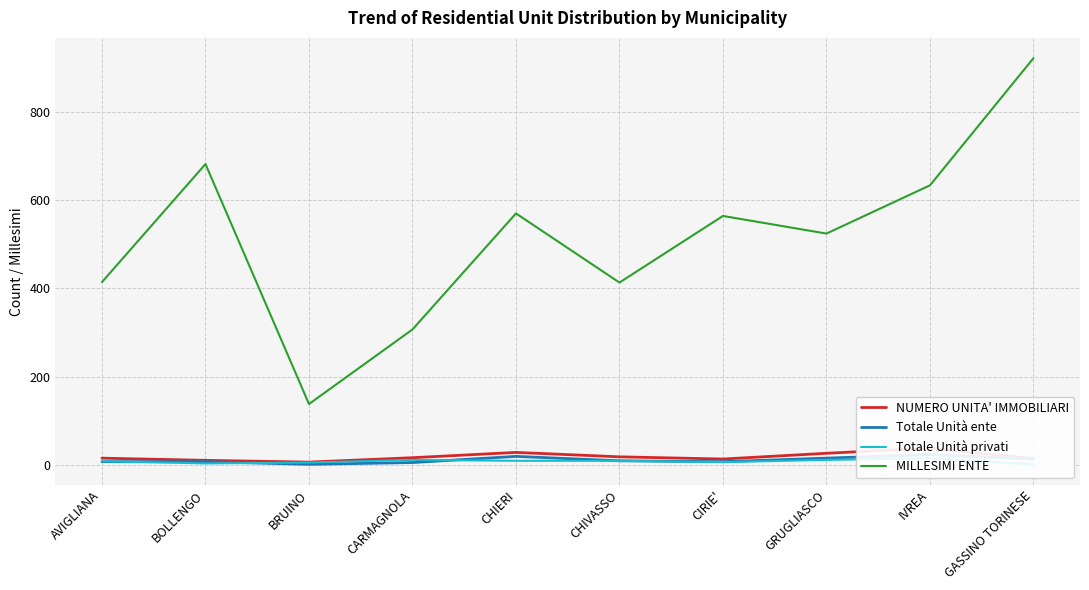

True or false: NUMERO UNITA' IMMOBILIARI and Totale Unità ente cross at least once.

False